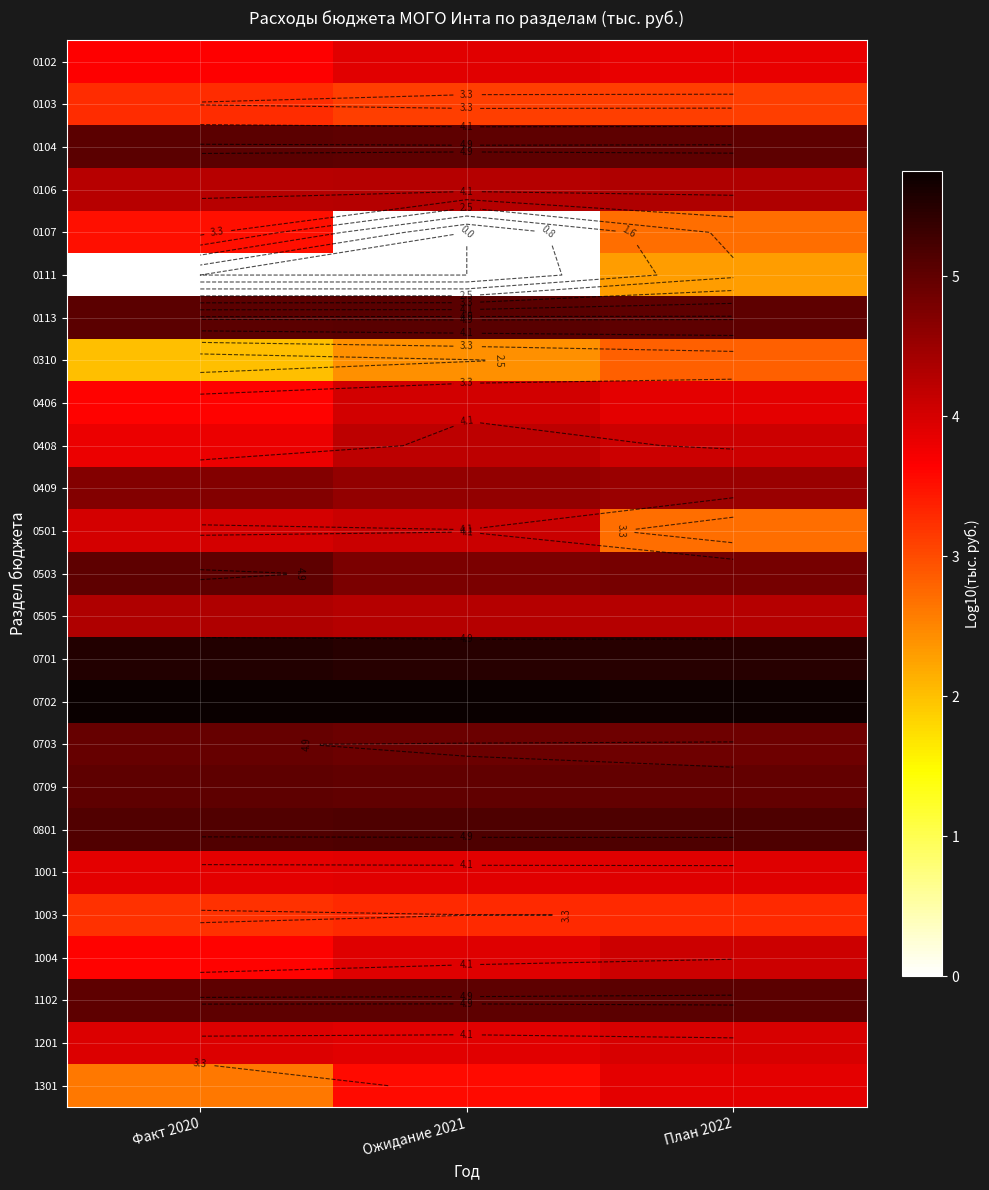

What is the spread (max minus min) of values at Ожидание 2021?

5.7